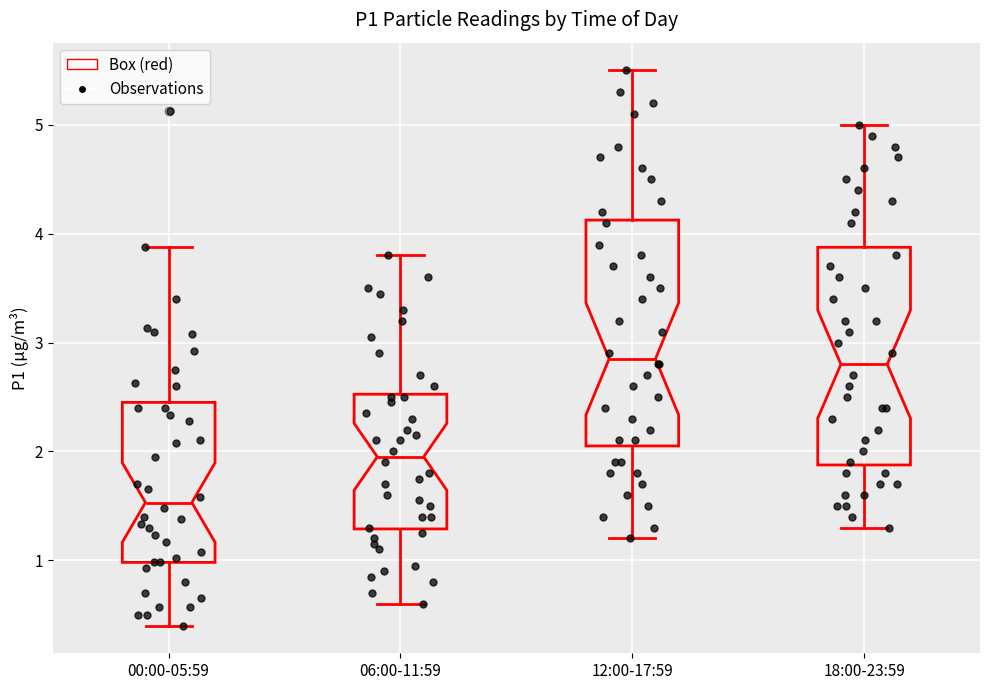

Reading left to right, transcribe this box plot: for each box, give where its median line is, the range the box spans, and where its two whiskers end, as read against the y-axis. The values are not printed on the chart, so give them approximately, as read against the axis.

00:00-05:59: median 1.5, box 1.0 to 2.5, whiskers 0.4 to 3.9
06:00-11:59: median 2.0, box 1.3 to 2.5, whiskers 0.6 to 3.8
12:00-17:59: median 2.9, box 2.1 to 4.1, whiskers 1.2 to 5.5
18:00-23:59: median 2.8, box 1.9 to 3.9, whiskers 1.3 to 5.0